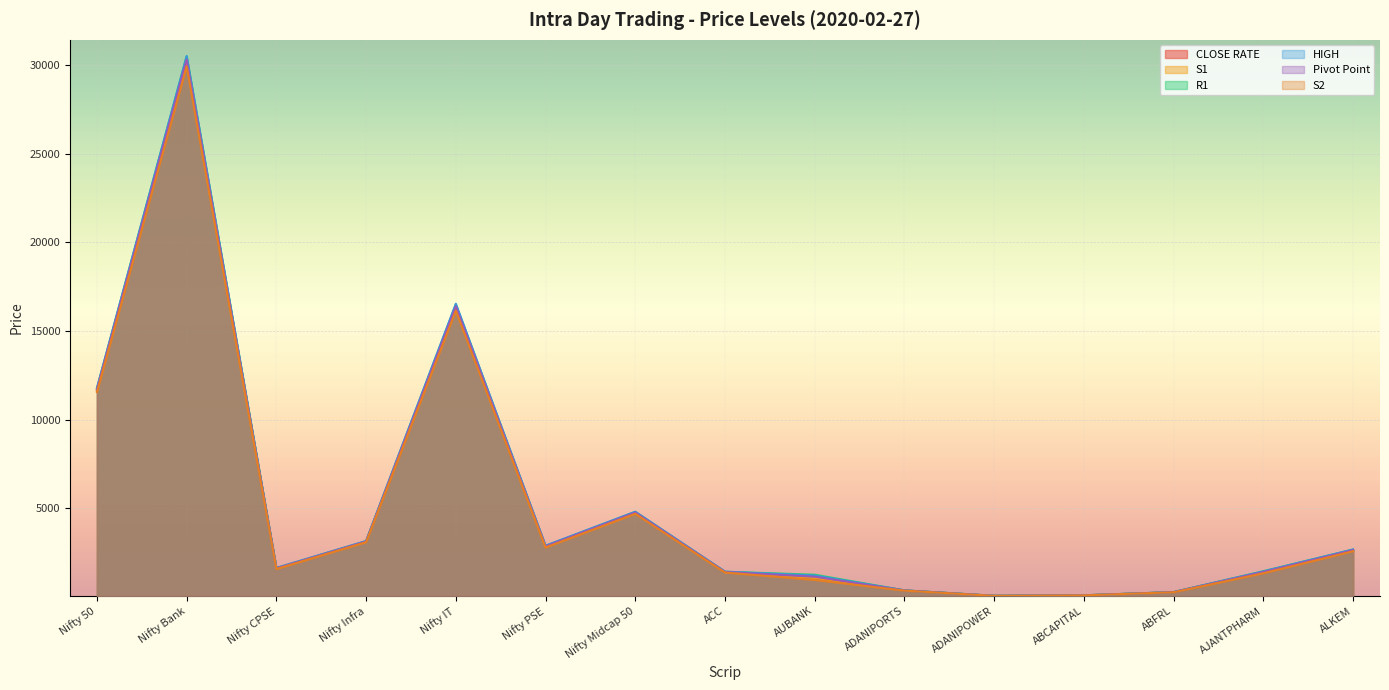

Rank the series by their maximum value, from lowest to highest.

S2, S1, CLOSE RATE, Pivot Point, R1, HIGH